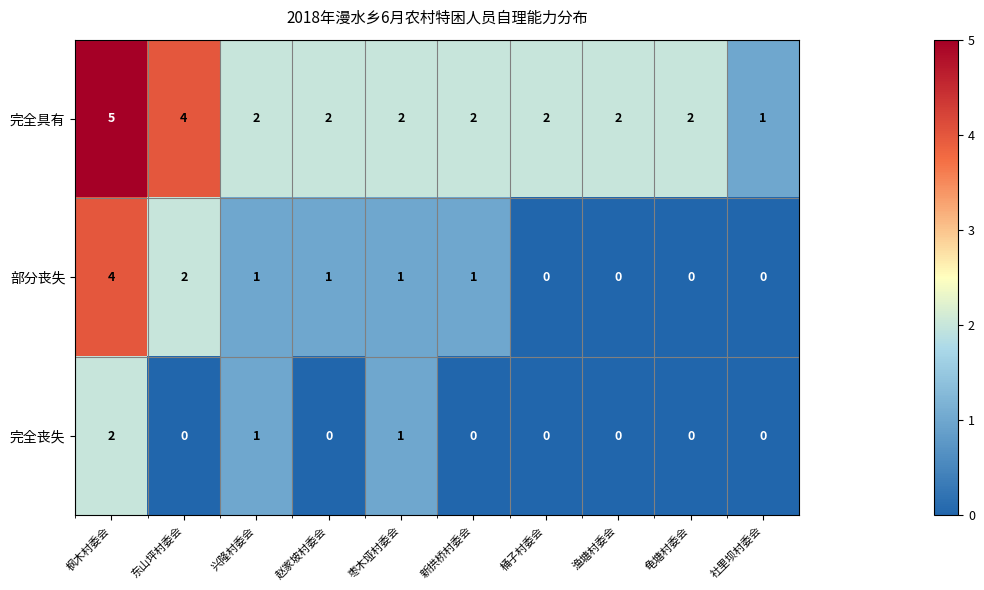

Rank the series by their average value, from highest to lowest.

完全具有, 部分丧失, 完全丧失